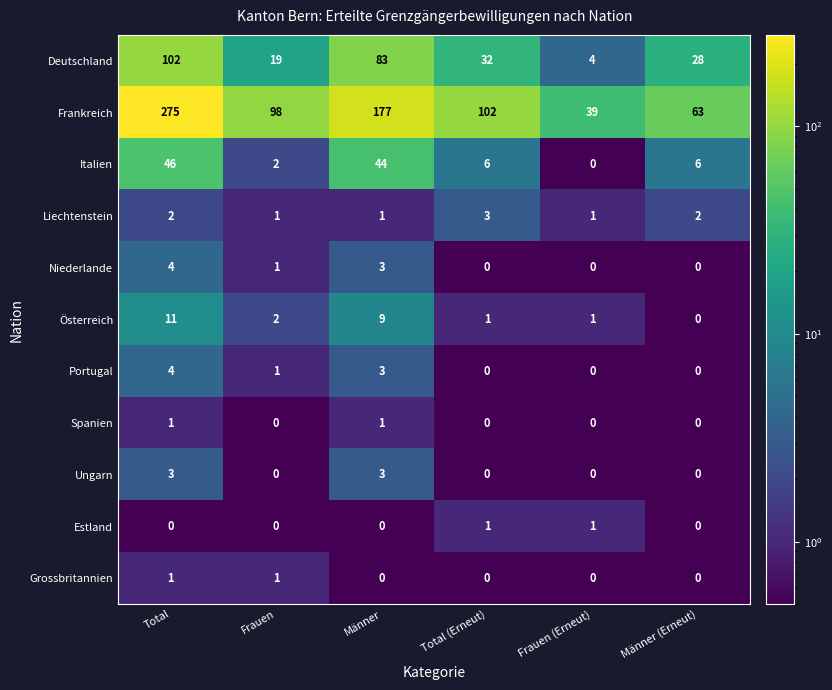

Which series has the largest total across all categories?

Frankreich